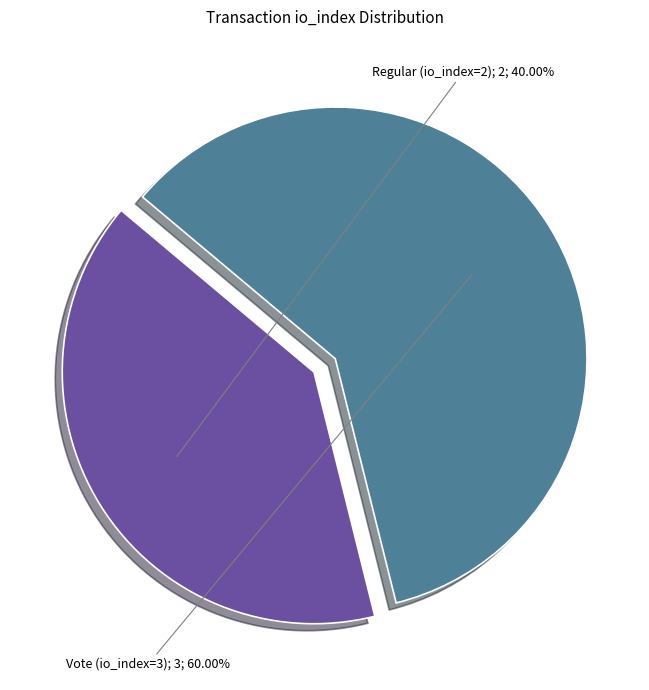

How many slices are in this pie chart?

2